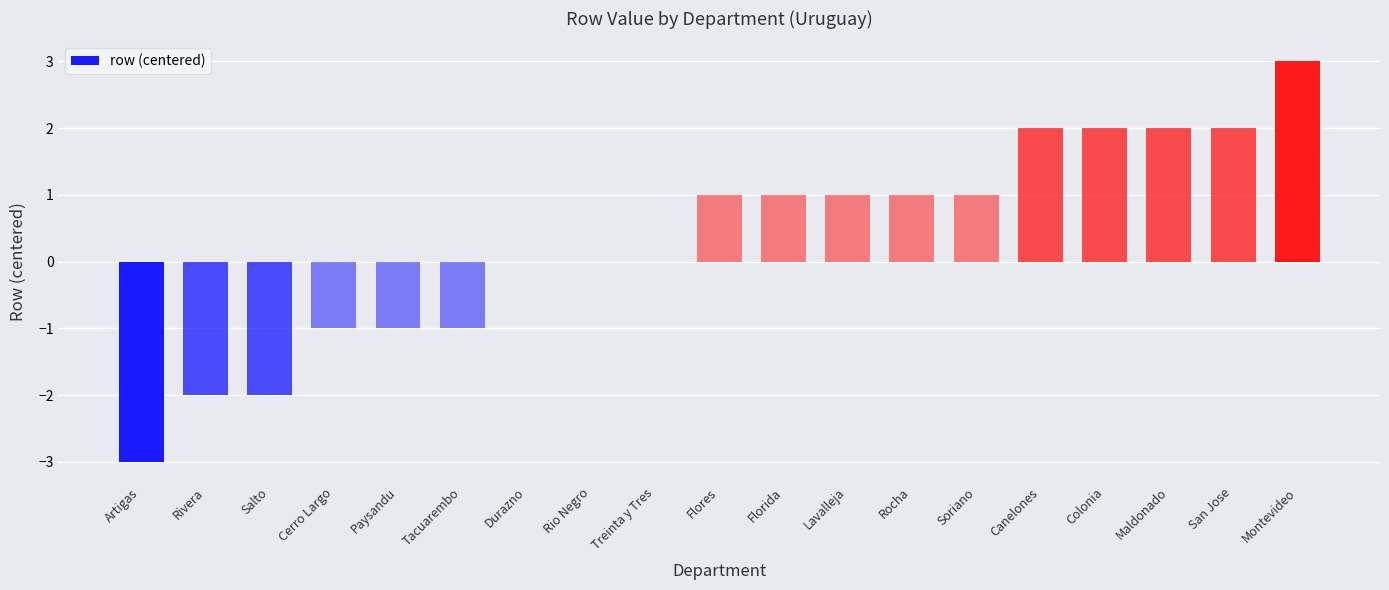

Count the number of data series in this chart.

1